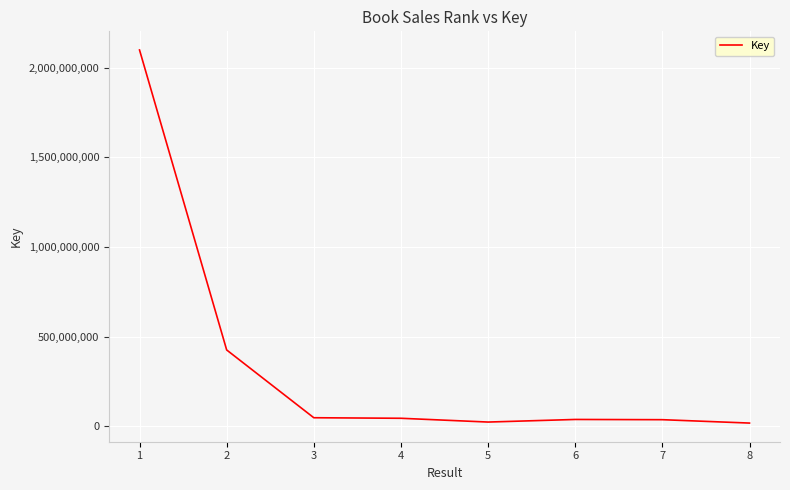

What is the greatest value displayed?

2099420816